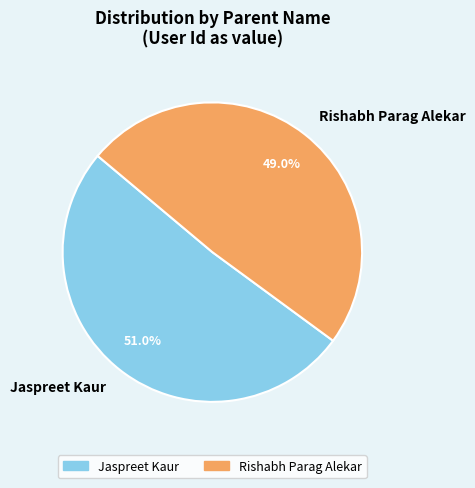

To the nearest percent, what percentage of the pie is Rishabh Parag Alekar?

49%